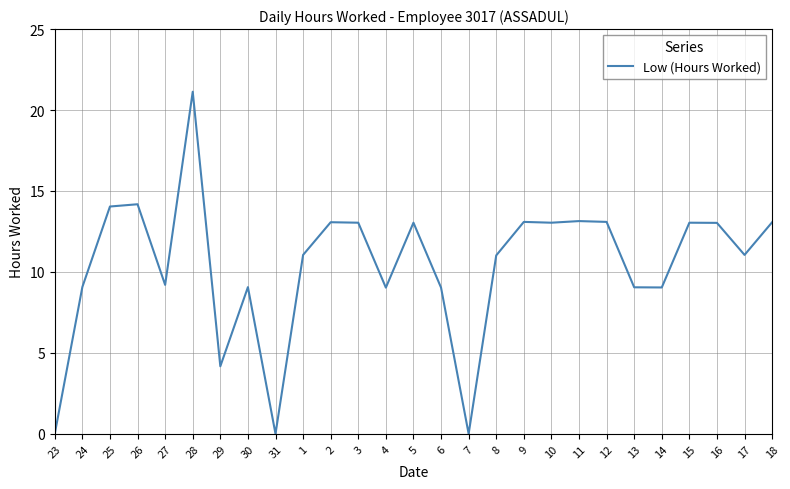

Where does the data first go above 11?

25